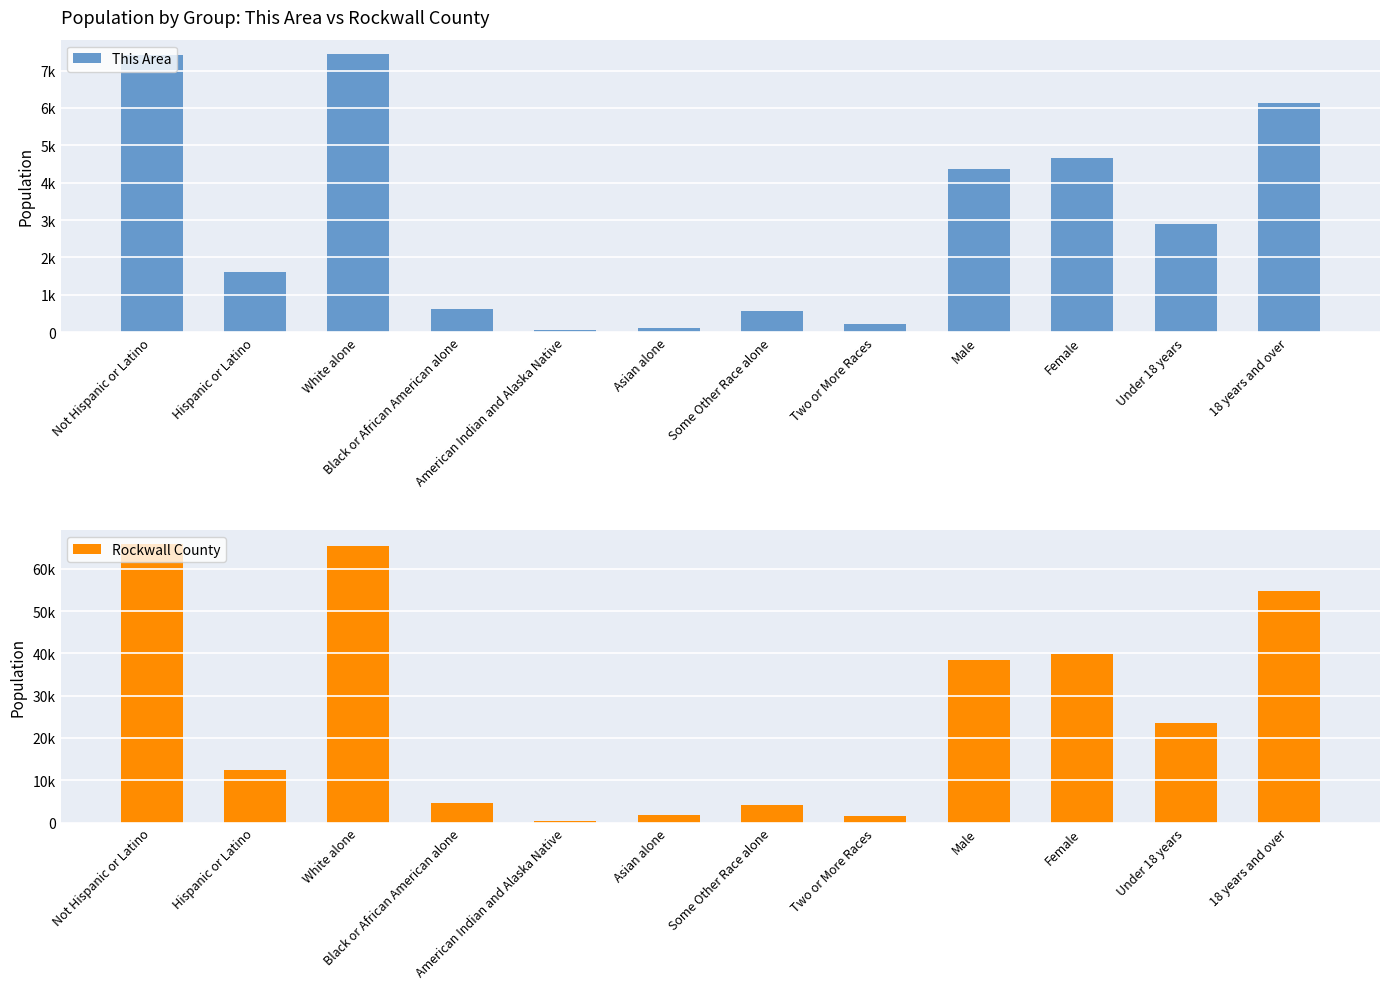

True or false: Rockwall County has a value of 65514 at White alone.

True